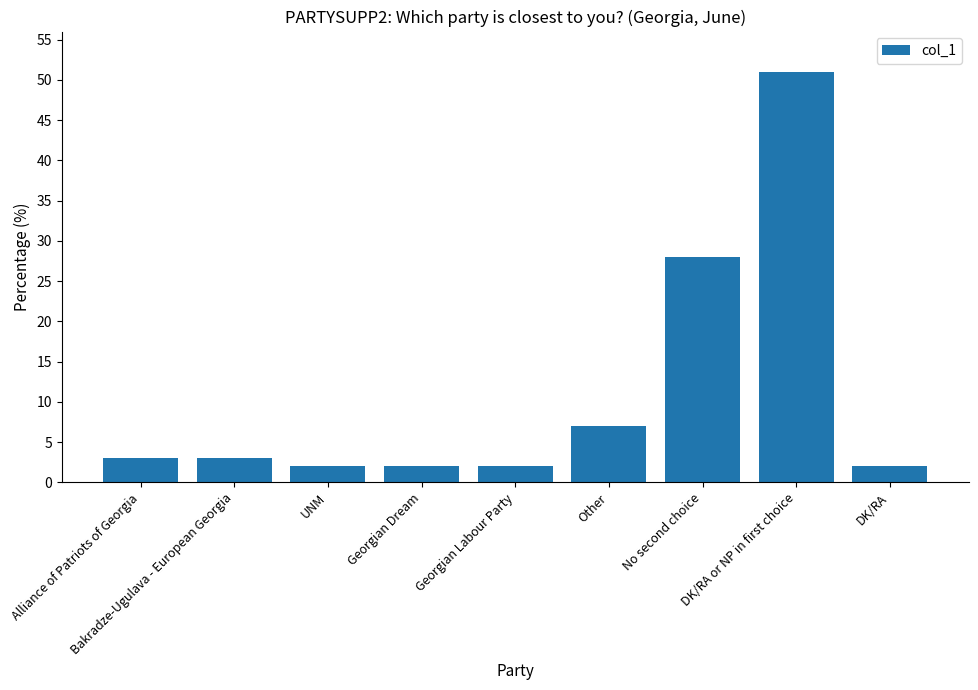

How many data points are less than 3?

4